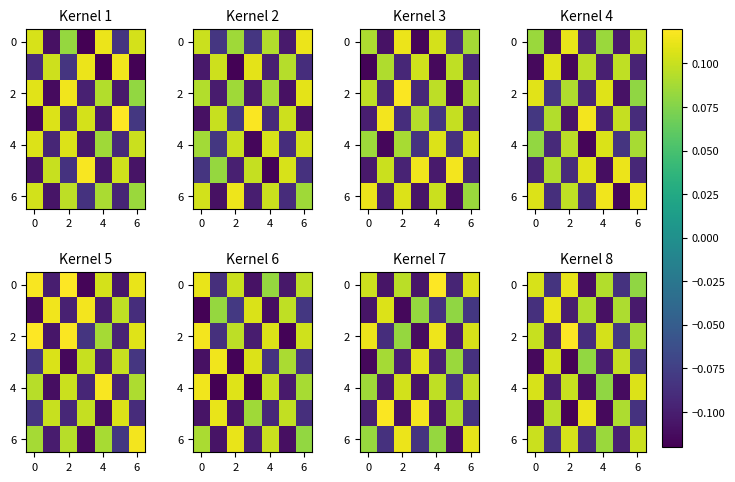

Which has a higher value, 2 or 4?

2